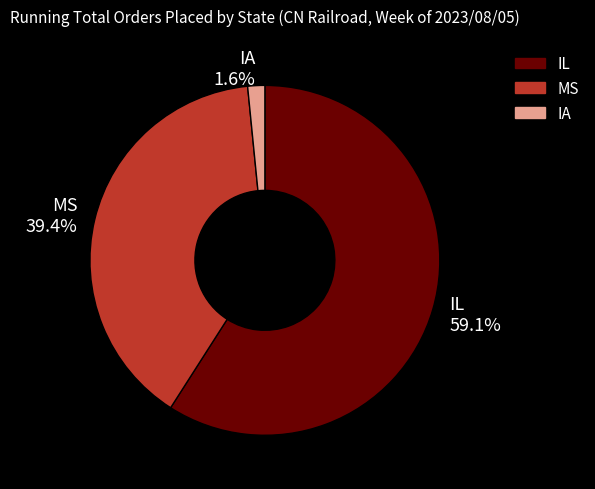

To the nearest percent, what is the difference between the largest and smallest slice percentages?

57%